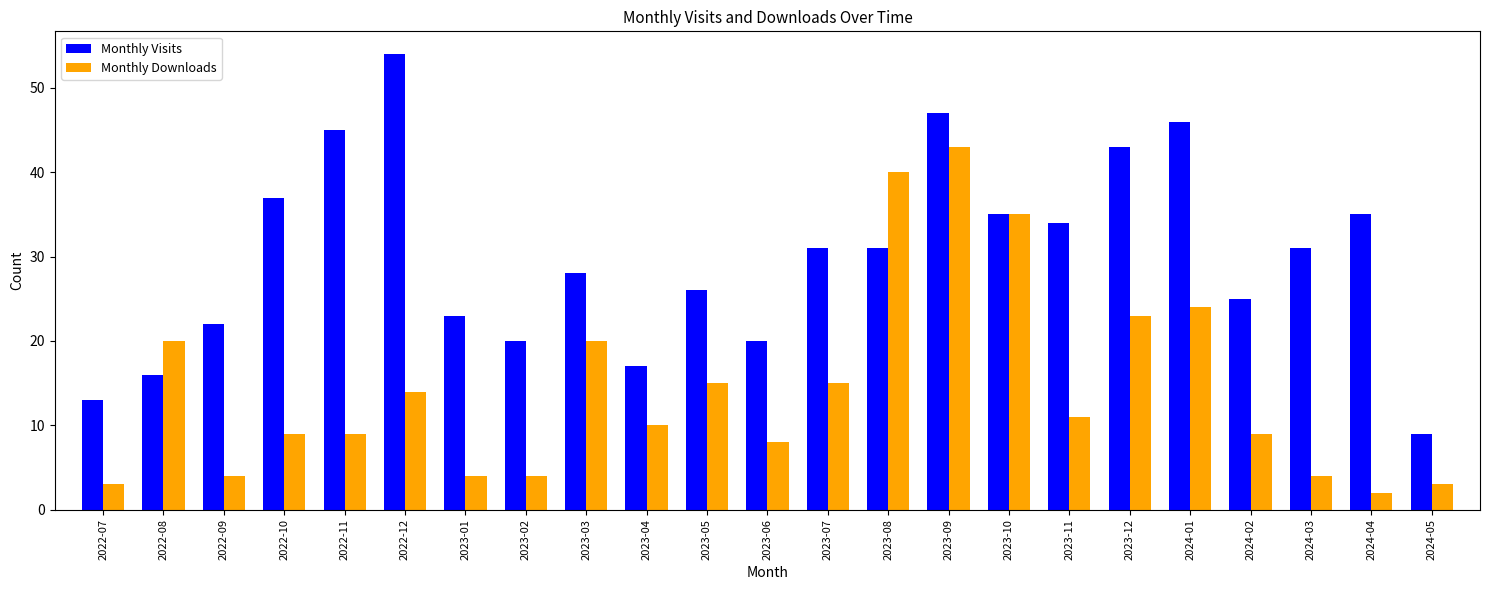

What position from the right is 2023-11?

7